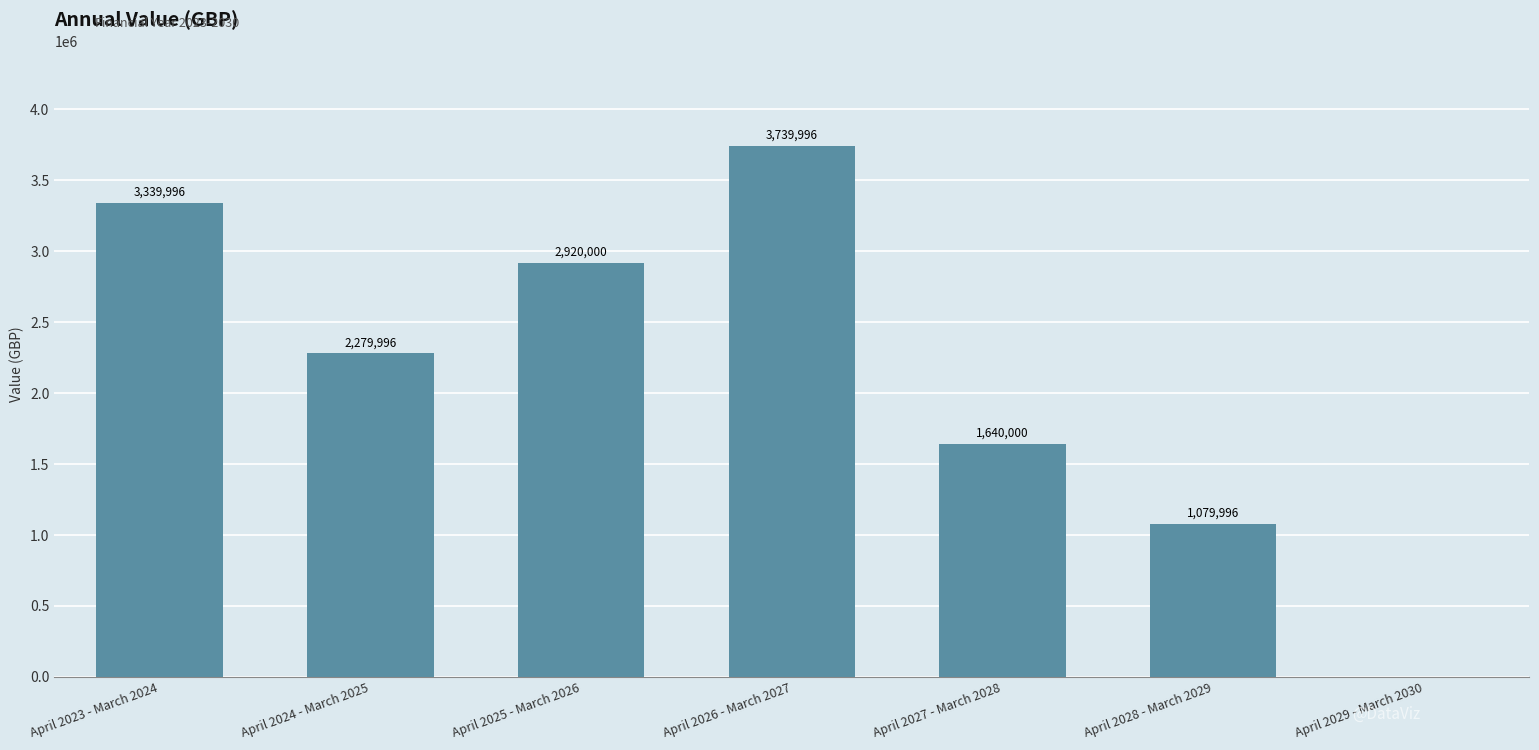

Between April 2028 - March 2029 and April 2029 - March 2030, which is larger?

April 2028 - March 2029